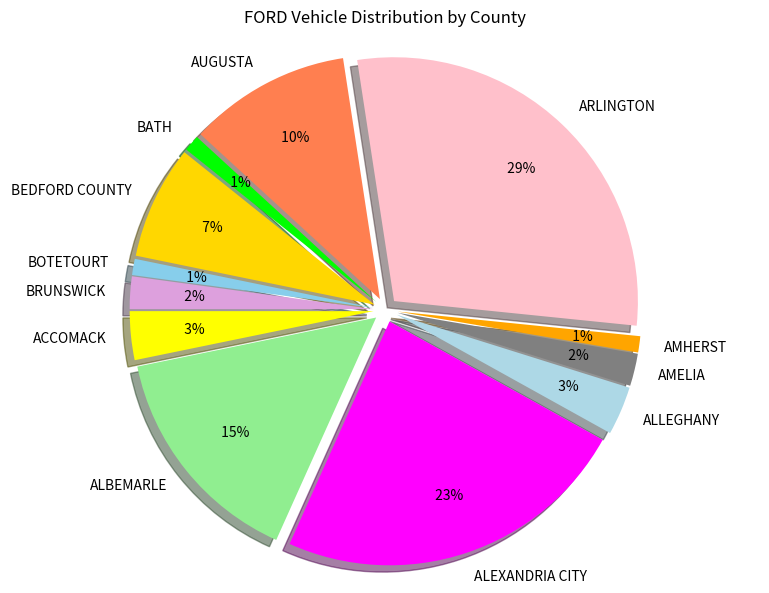

What percentage is the ALLEGHANY slice, to the nearest percent?

3%